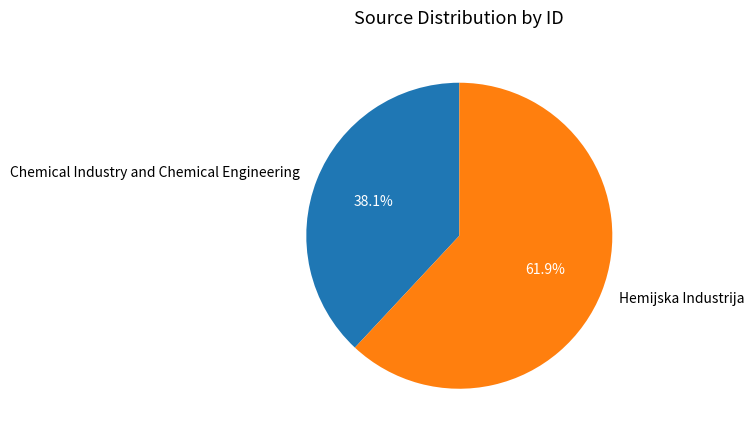

How many segments does this pie chart have?

2